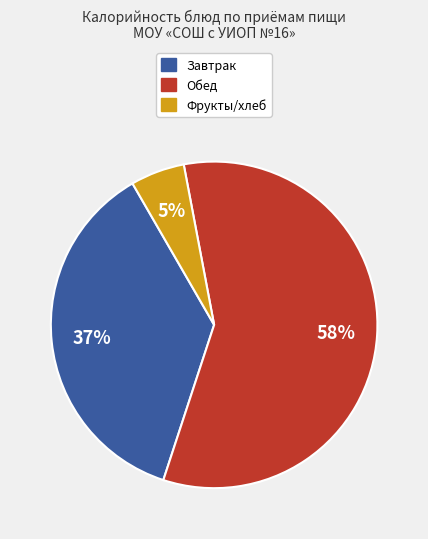

How many slices are in this pie chart?

3